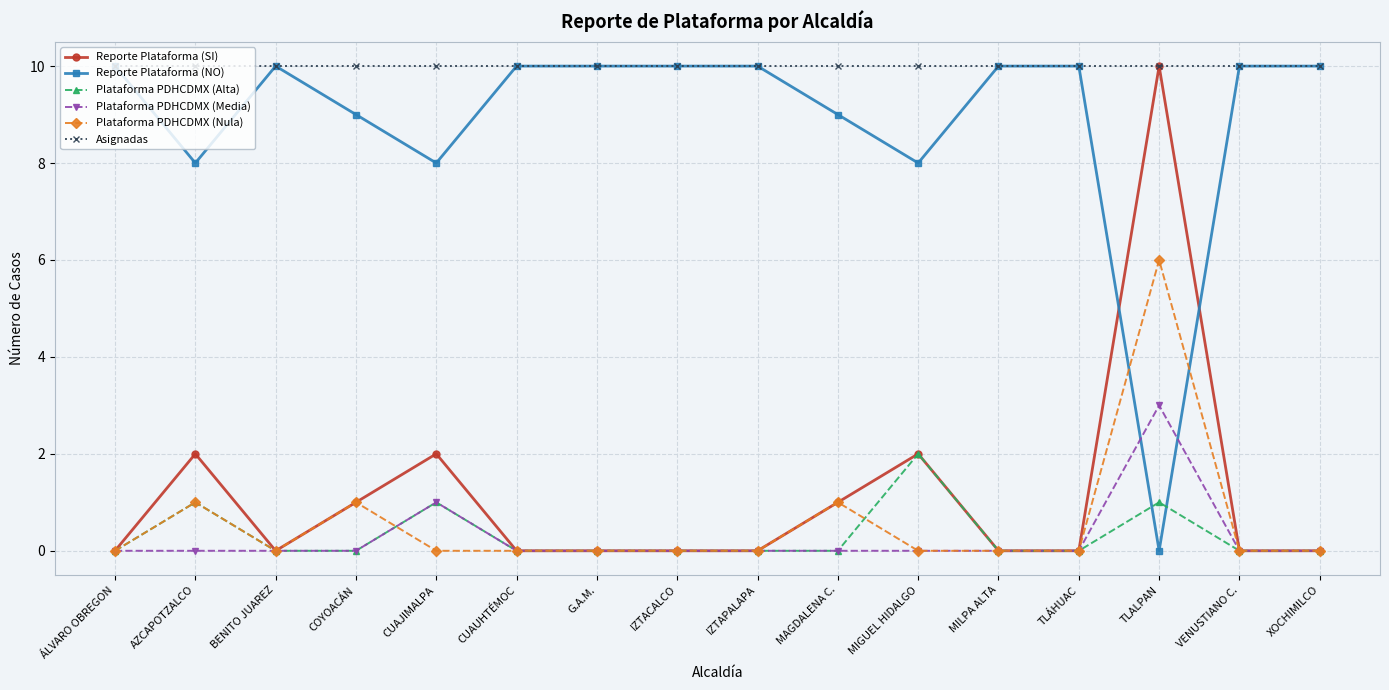

The Plataforma PDHCDMX (Alta) series shows 2 at CUAJIMALPA. True or false?

False